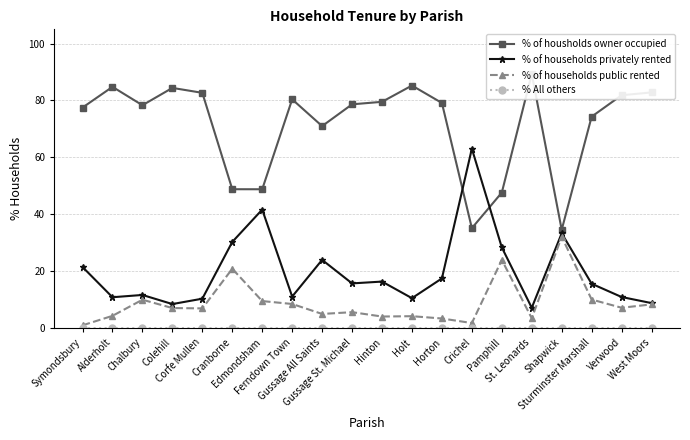

Which category has the highest value in the % of households privately rented series?

Crichel